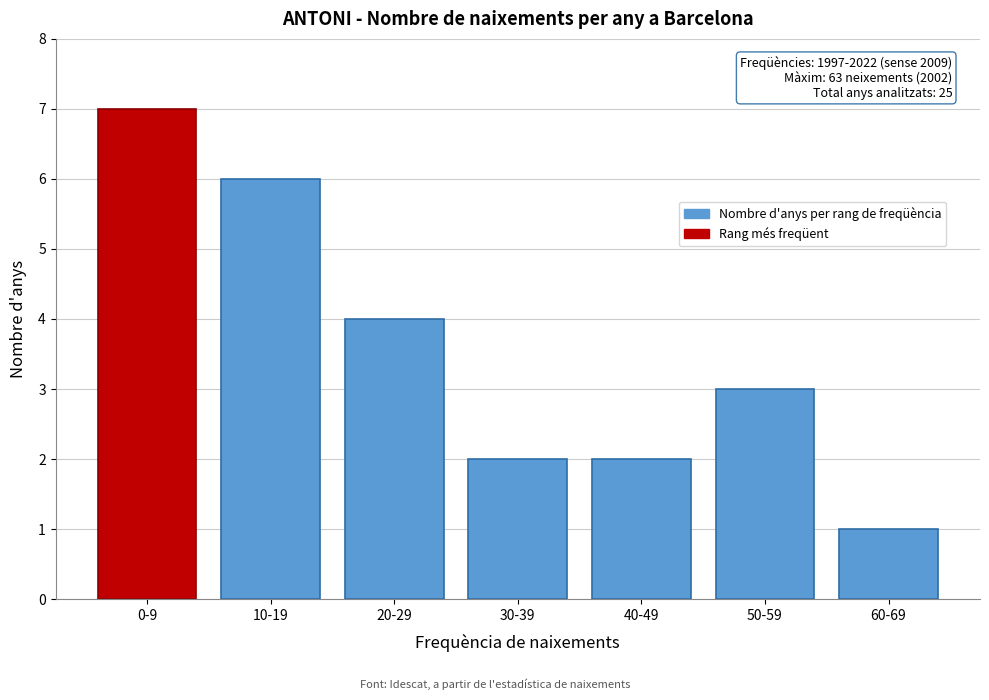

Reading left to right, extract all data points from this chart.

7	6	4	2	2	3	1